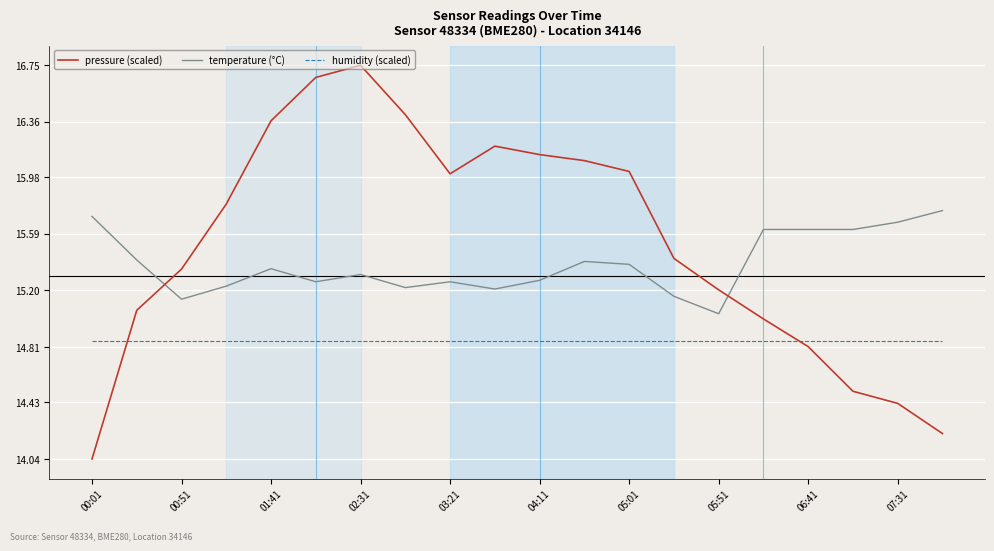

How many categories are shown in the chart?

20